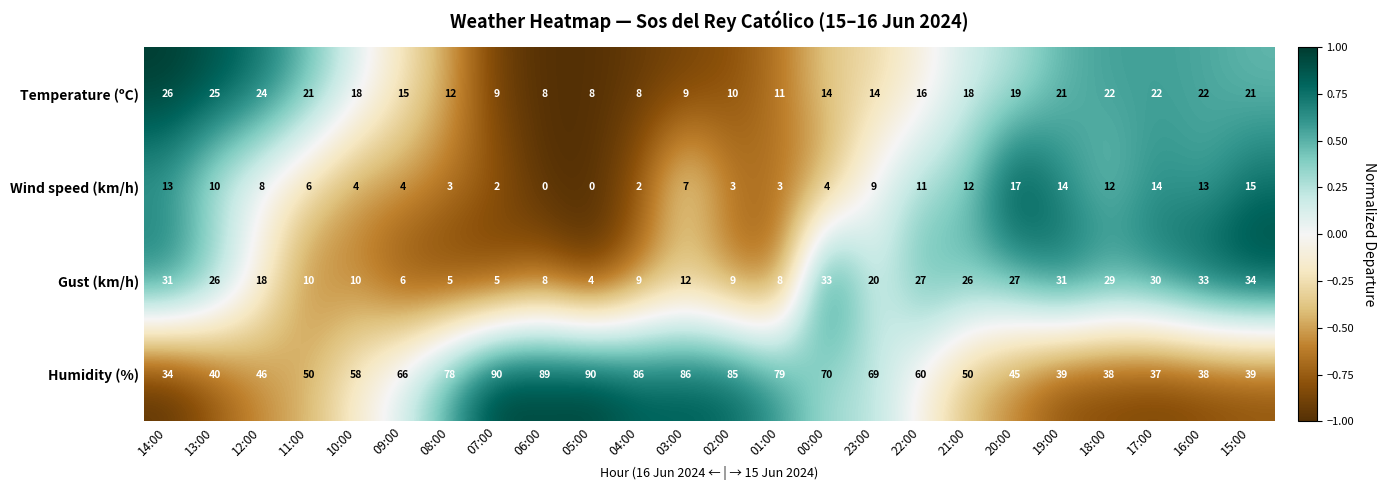

Where does the Gust (km/h) series first go above 20?

14:00